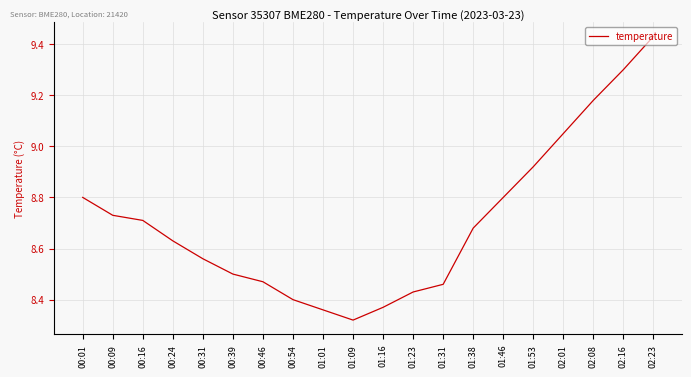

True or false: the data shows 3.7 at 00:39.

False